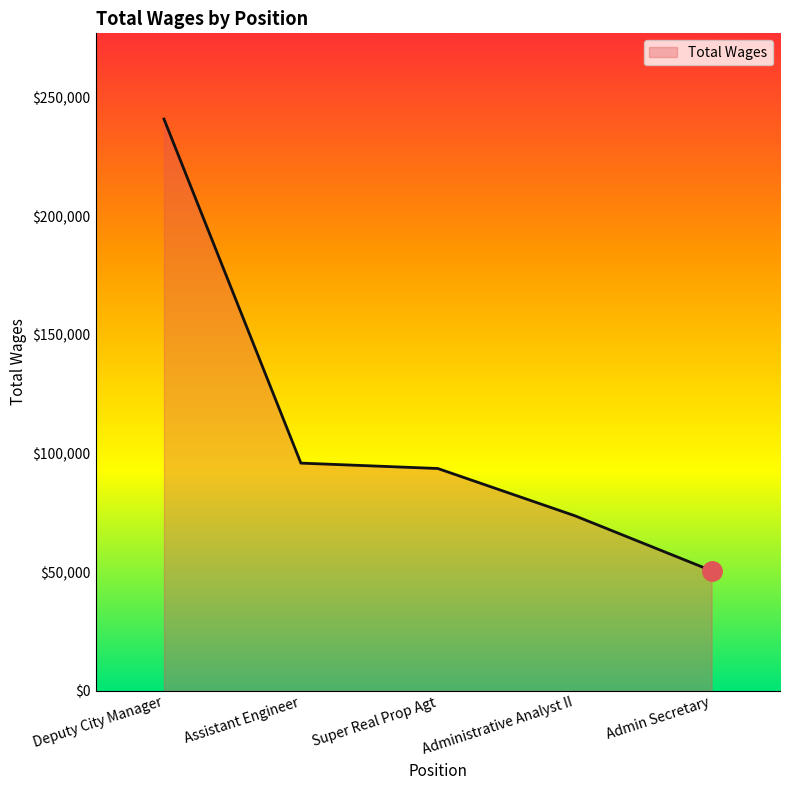

How many values are below 93643?

2